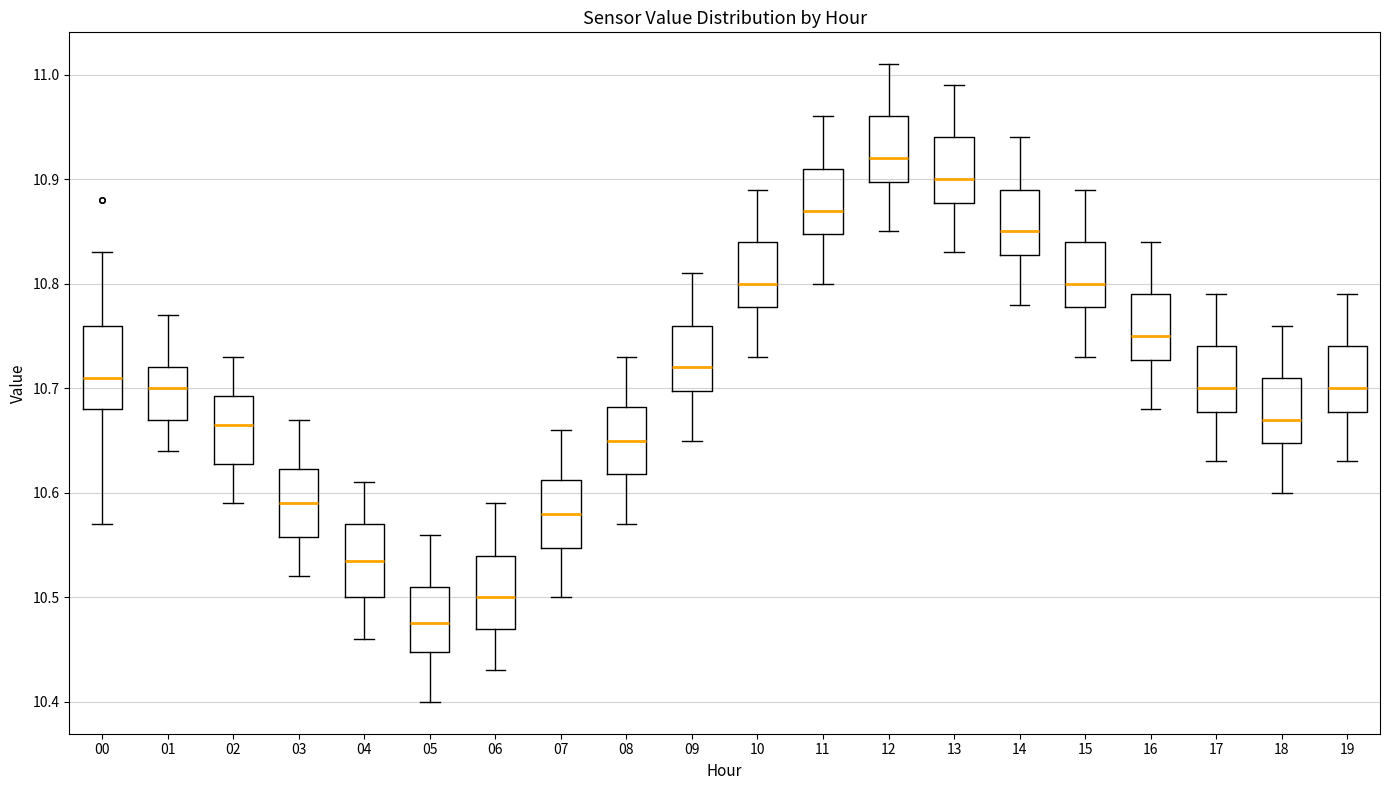

Reading left to right, read every box against the y-axis: the position of its median line, the range the box covers, and the ends of its whiskers. The values are not printed on the chart, so give them approximately, as read against the axis.

00: median 10.71, box 10.68 to 10.76, whiskers 10.57 to 10.83
01: median 10.70, box 10.67 to 10.72, whiskers 10.64 to 10.77
02: median 10.67, box 10.63 to 10.69, whiskers 10.59 to 10.73
03: median 10.59, box 10.56 to 10.62, whiskers 10.52 to 10.67
04: median 10.54, box 10.50 to 10.57, whiskers 10.46 to 10.61
05: median 10.48, box 10.45 to 10.51, whiskers 10.40 to 10.56
06: median 10.50, box 10.47 to 10.54, whiskers 10.43 to 10.59
07: median 10.58, box 10.55 to 10.61, whiskers 10.50 to 10.66
08: median 10.65, box 10.62 to 10.68, whiskers 10.57 to 10.73
09: median 10.72, box 10.70 to 10.76, whiskers 10.65 to 10.81
10: median 10.80, box 10.78 to 10.84, whiskers 10.73 to 10.89
11: median 10.87, box 10.85 to 10.91, whiskers 10.80 to 10.96
12: median 10.92, box 10.90 to 10.96, whiskers 10.85 to 11.01
13: median 10.90, box 10.88 to 10.94, whiskers 10.83 to 10.99
14: median 10.85, box 10.83 to 10.89, whiskers 10.78 to 10.94
15: median 10.80, box 10.78 to 10.84, whiskers 10.73 to 10.89
16: median 10.75, box 10.73 to 10.79, whiskers 10.68 to 10.84
17: median 10.70, box 10.68 to 10.74, whiskers 10.63 to 10.79
18: median 10.67, box 10.65 to 10.71, whiskers 10.60 to 10.76
19: median 10.70, box 10.68 to 10.74, whiskers 10.63 to 10.79